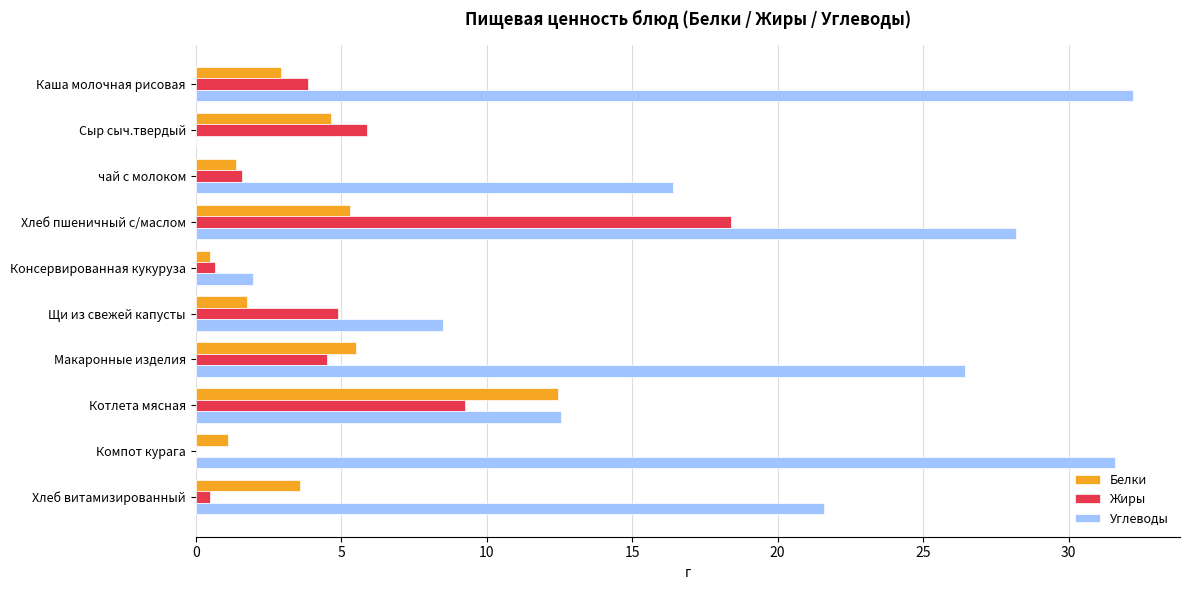

Between чай с молоком and Макаронные изделия, which series saw the biggest shift?

Углеводы